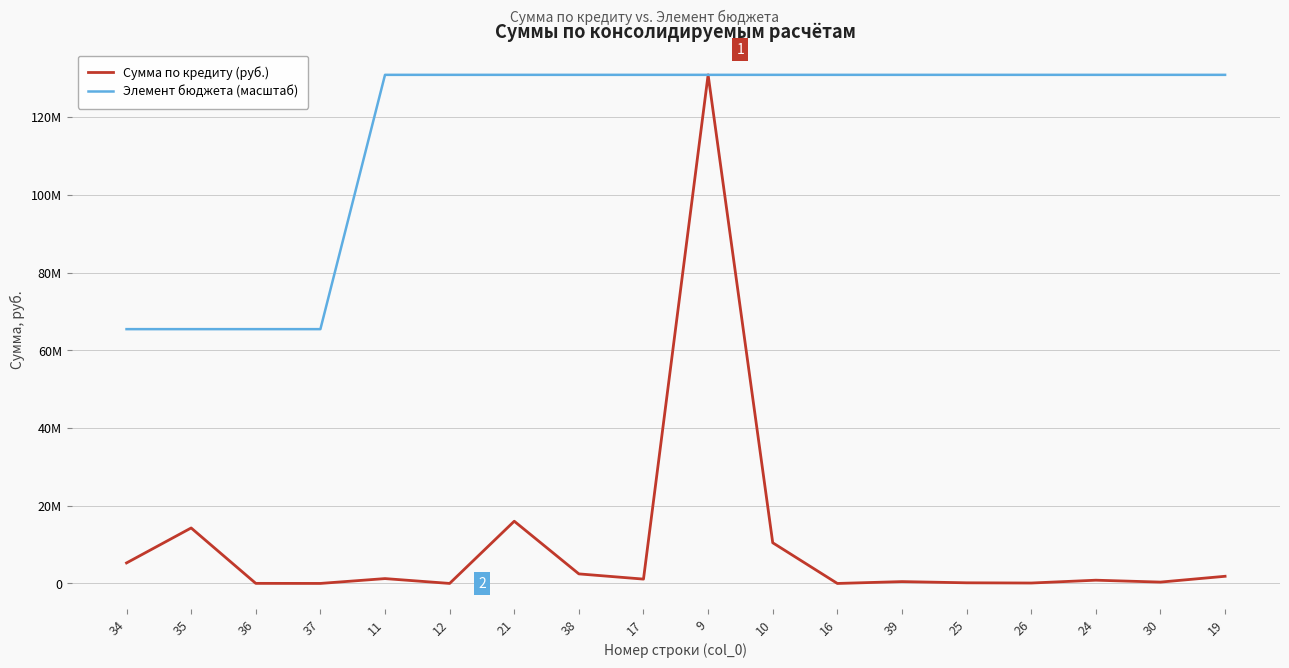

True or false: Элемент бюджета (масштаб) has more than 2 points higher than both neighbors.

False